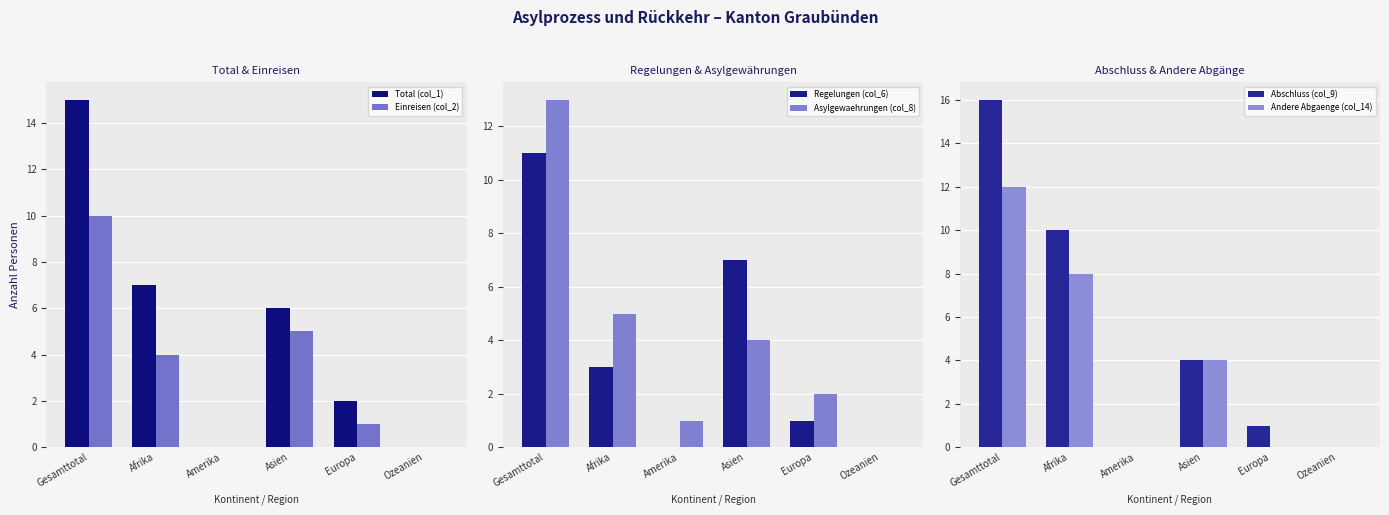

What is the maximum value for Total (col_1)?

15